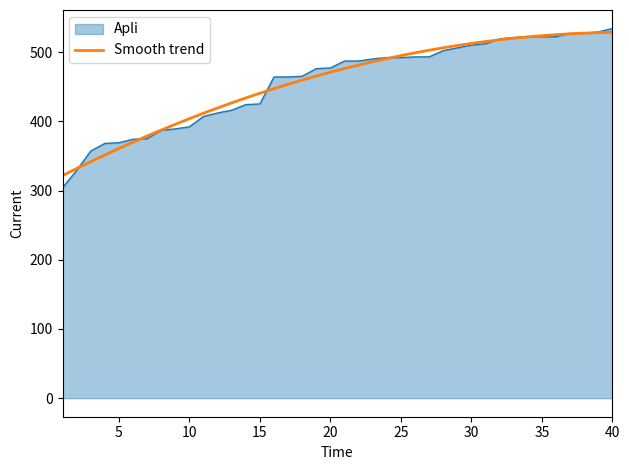

Which series has the widest spread of values?

Apli